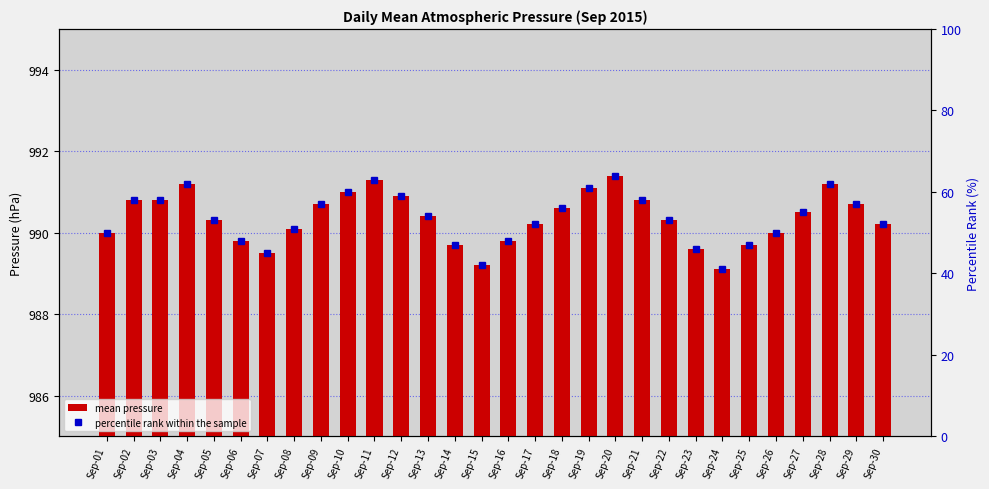

Which has a higher value, Sep-18 or Sep-20?

Sep-20